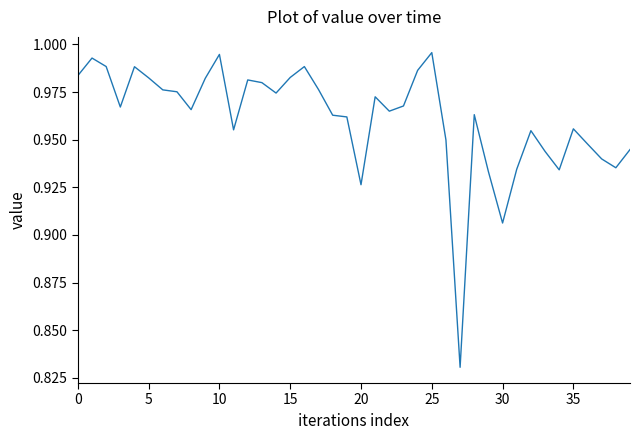

How many lines are shown in the chart?

1